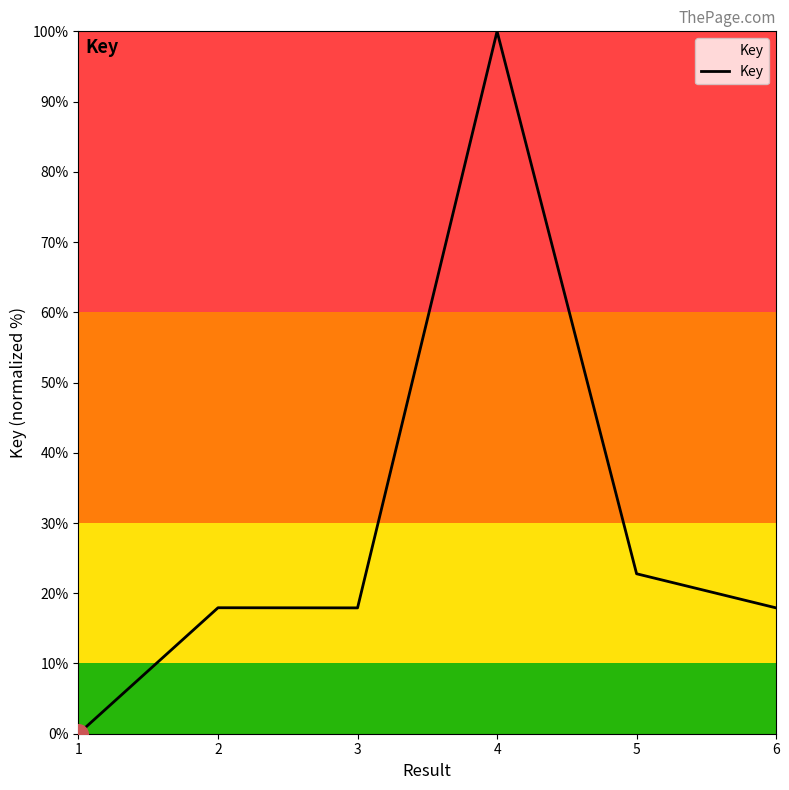

Which has a higher value, 5 or 4?

4